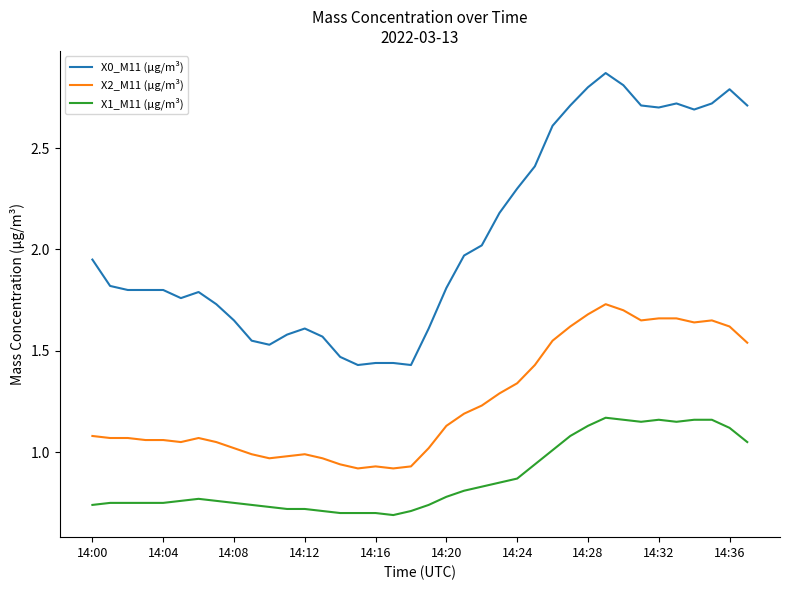

Rank the series by their average value, from lowest to highest.

X1_M11 (μg/m³), X2_M11 (μg/m³), X0_M11 (μg/m³)